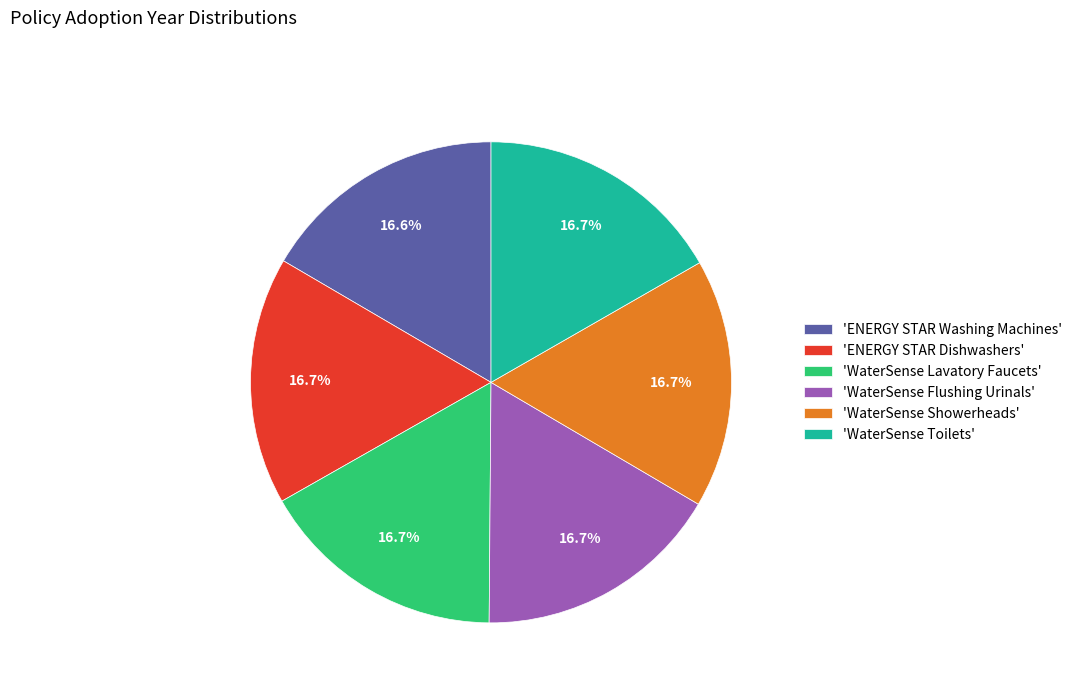

What is the ratio of the value at 'WaterSense Toilets' to the value at 'ENERGY STAR Washing Machines'?

1.0